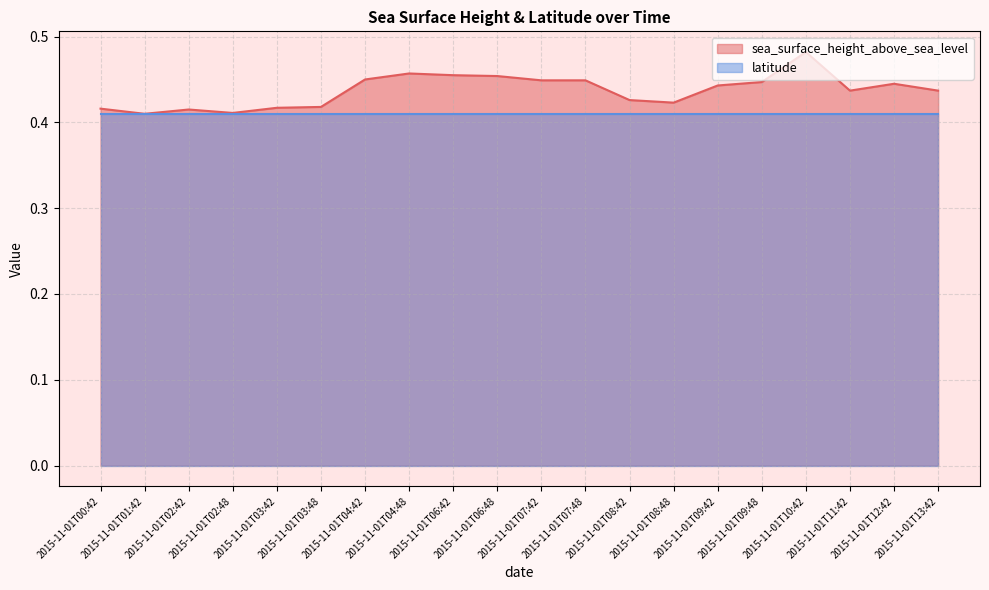

Reading right to left, transcribe all the data shown in this chart.

0.4	0.4	0.4	0.5	0.4	0.4	0.4	0.4	0.4	0.4	0.5	0.5	0.5	0.5	0.4	0.4	0.4	0.4	0.4	0.4